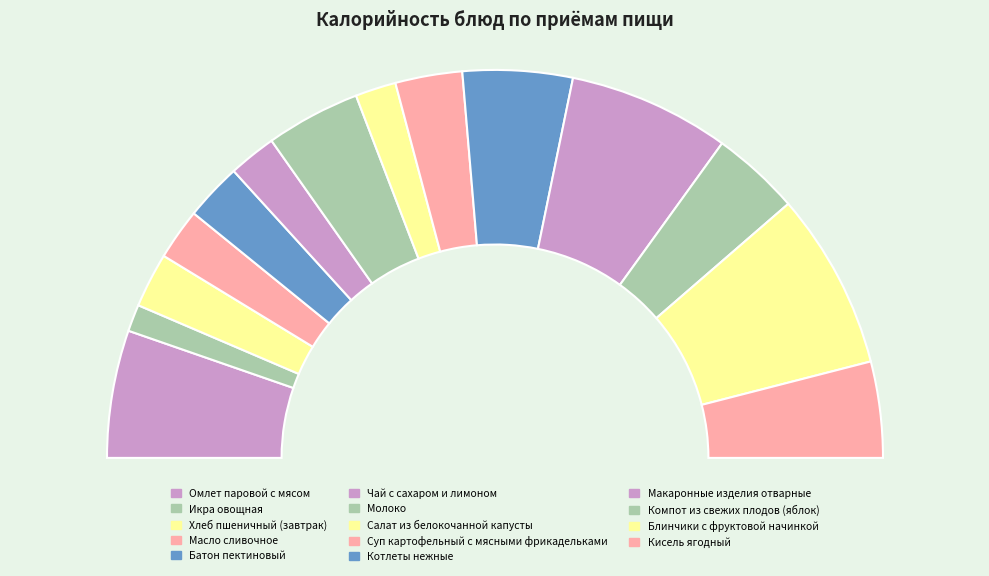

How many segments does this pie chart have?

14